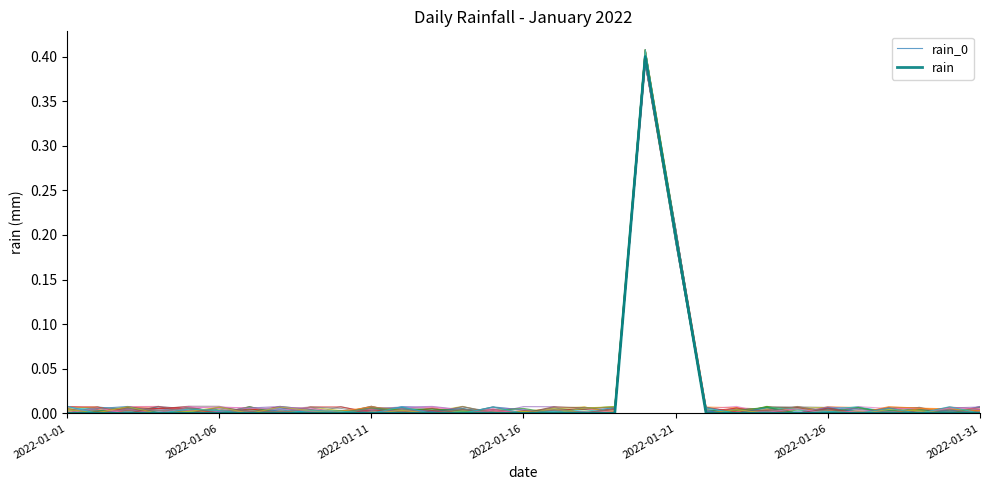

At which category does rain_0 reach its first local peak?

2022-01-06